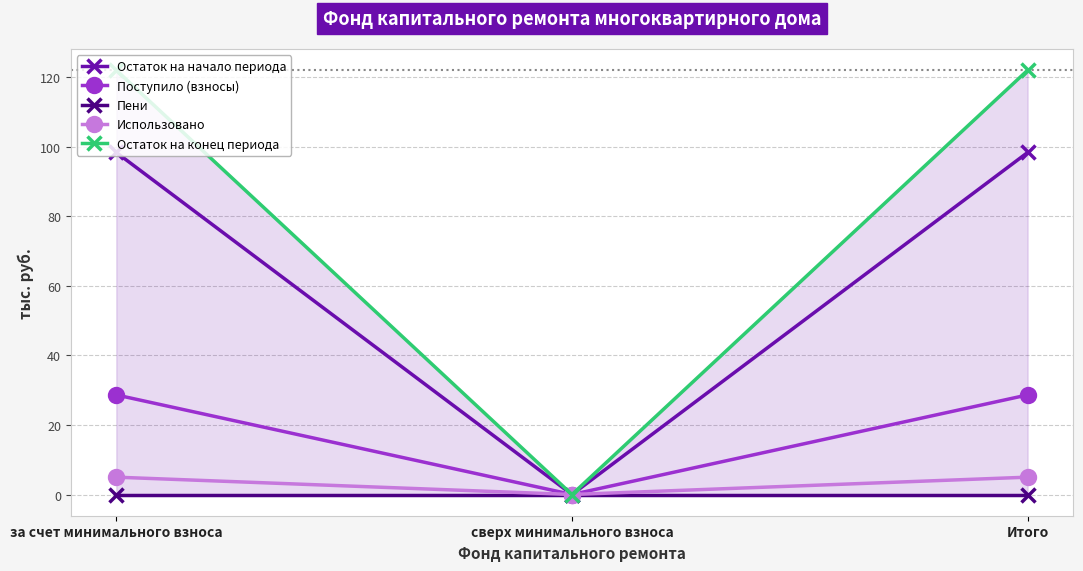

What is the sum of the Использовано values at за счет минимального взноса and сверх минимального взноса?

5.0